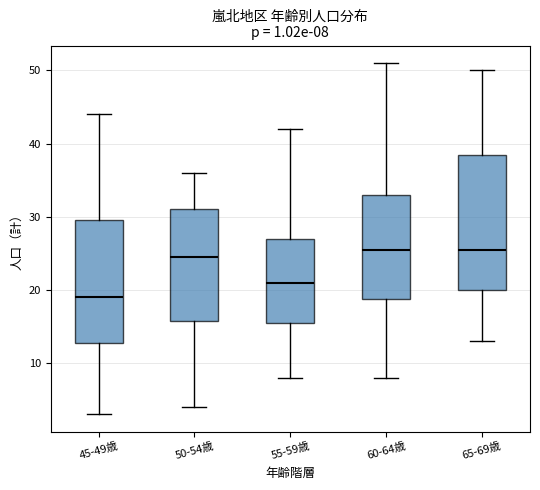

Comparing the boxes themselves (not the whiskers), which one is the tallest?

65-69歳